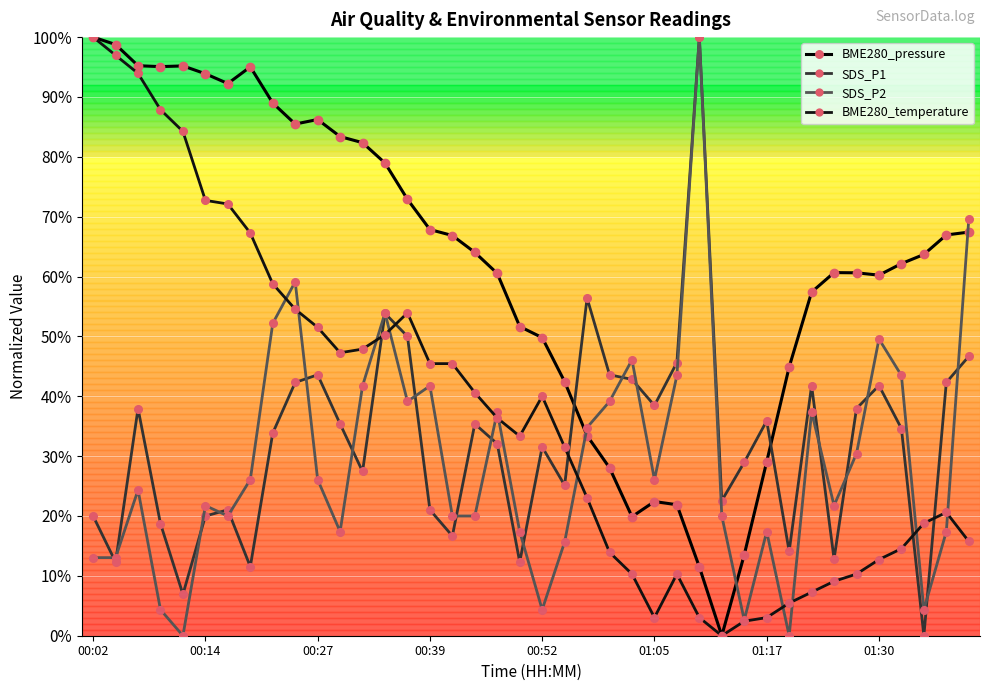

Does the chart have visible grid lines?

Yes